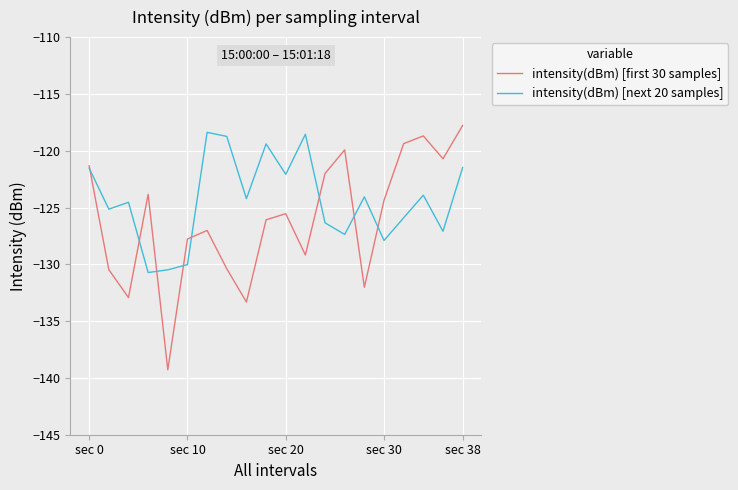

What is the minimum value for intensity(dBm) [next 20 samples]?

-130.7